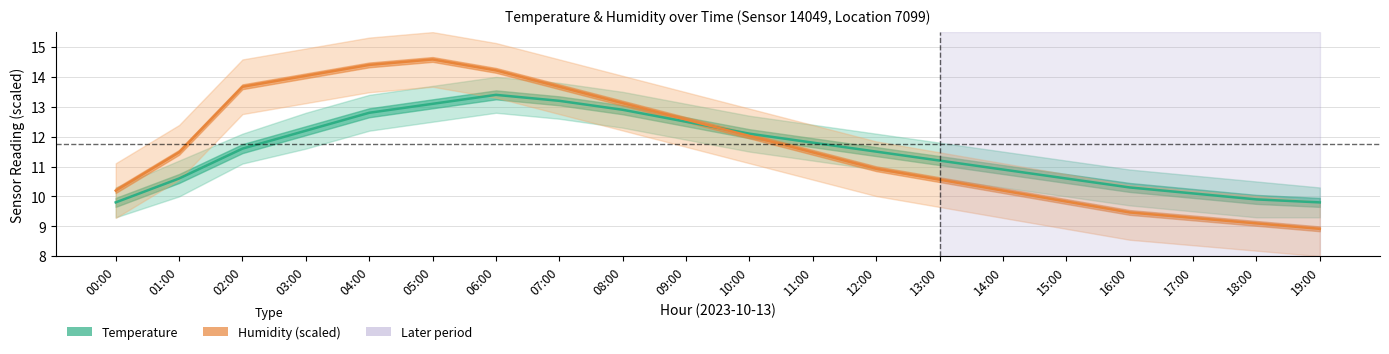

Which series has the largest total across all categories?

Humidity (%) [scaled]